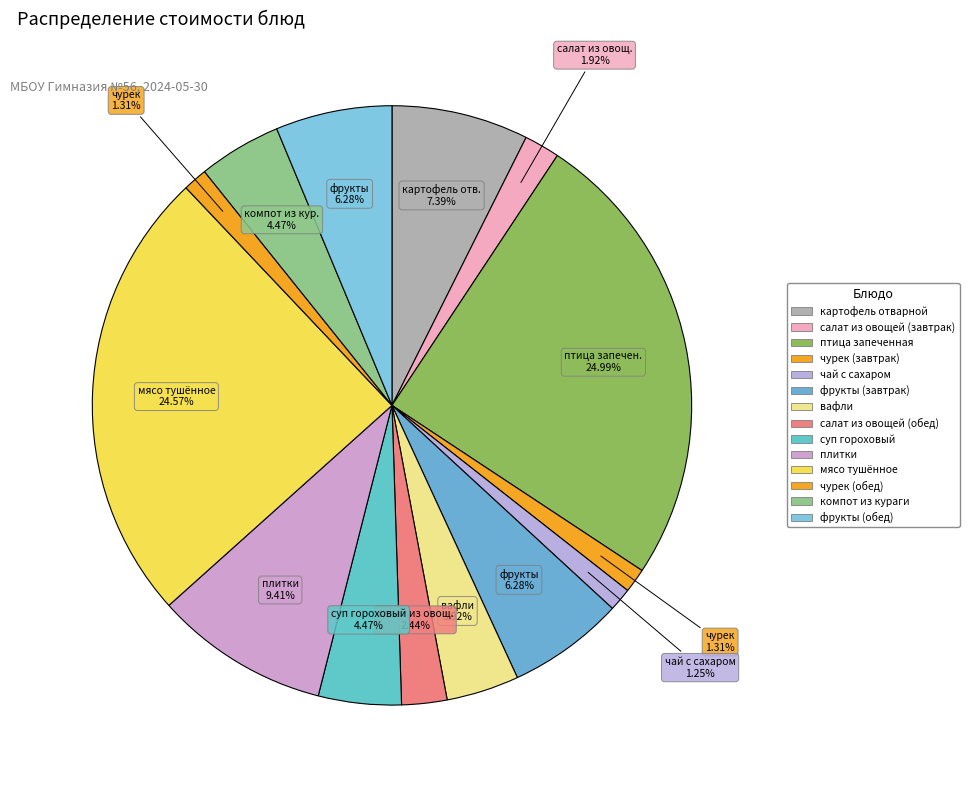

Count the number of slices in the pie.

14